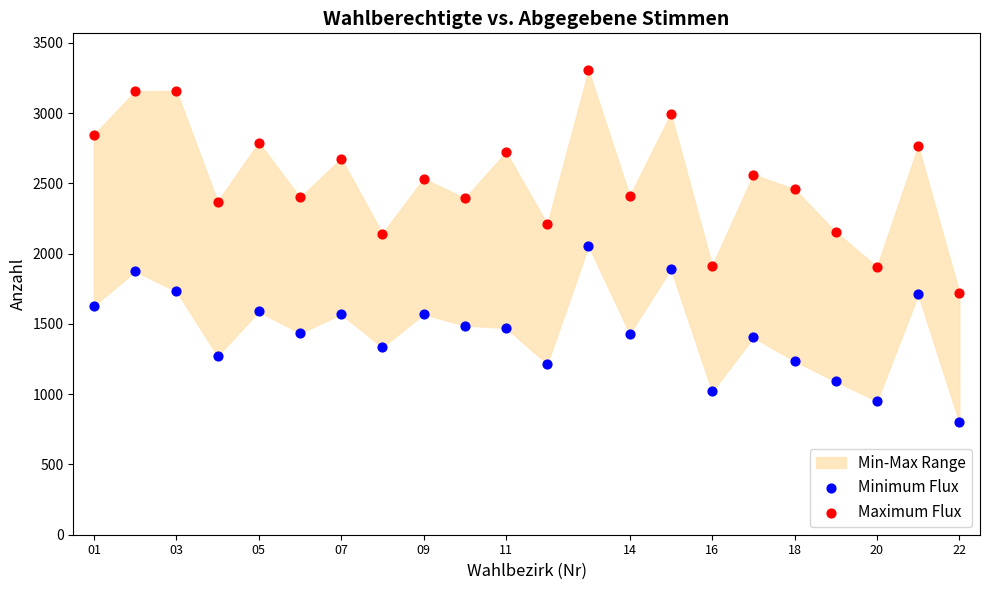

Which series contains the highest Y value?

Maximum Flux